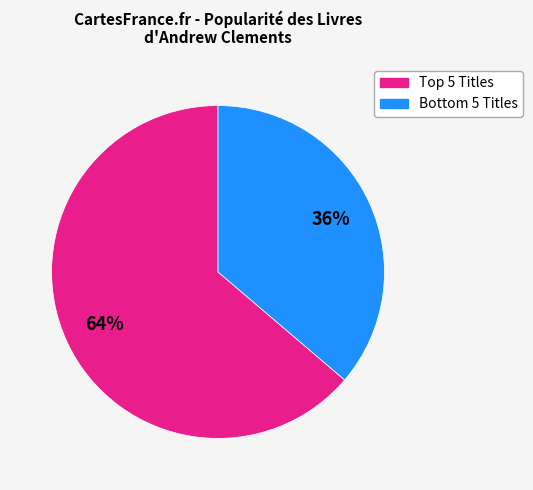

To the nearest percent, what is the difference between the largest and smallest slice percentages?

28%